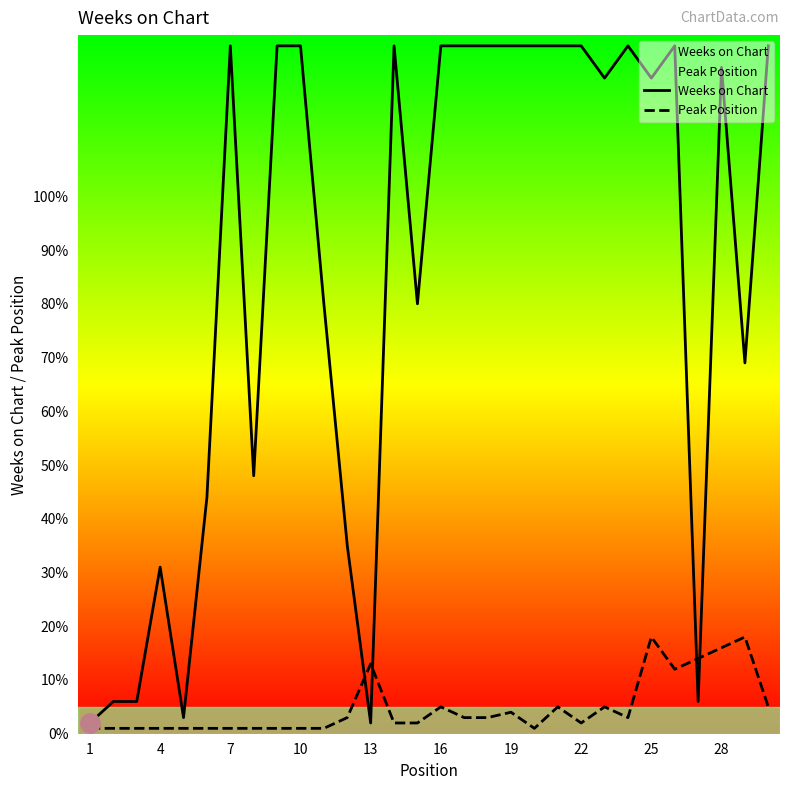

At 22, list the series in order from smallest to largest.

Peak Position, Weeks on Chart